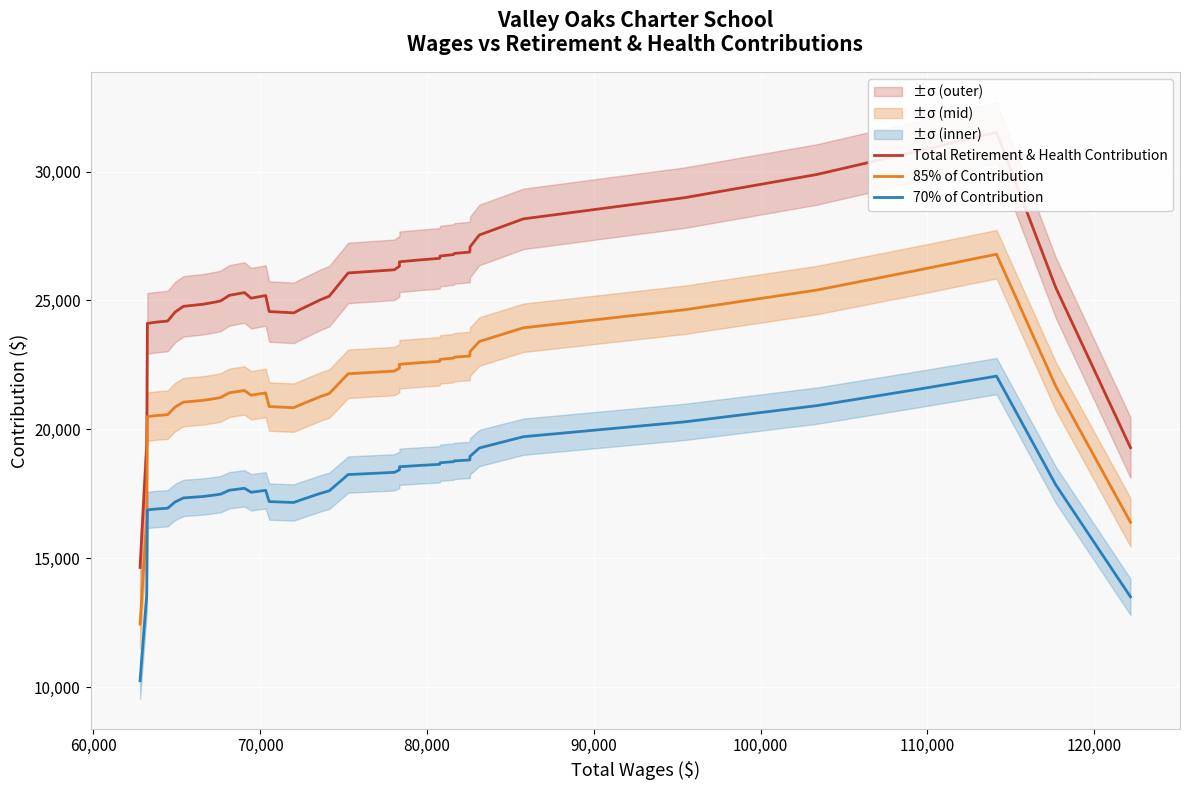

What is the value of the 85% of Contribution point at the 4th from the left?

20532.8